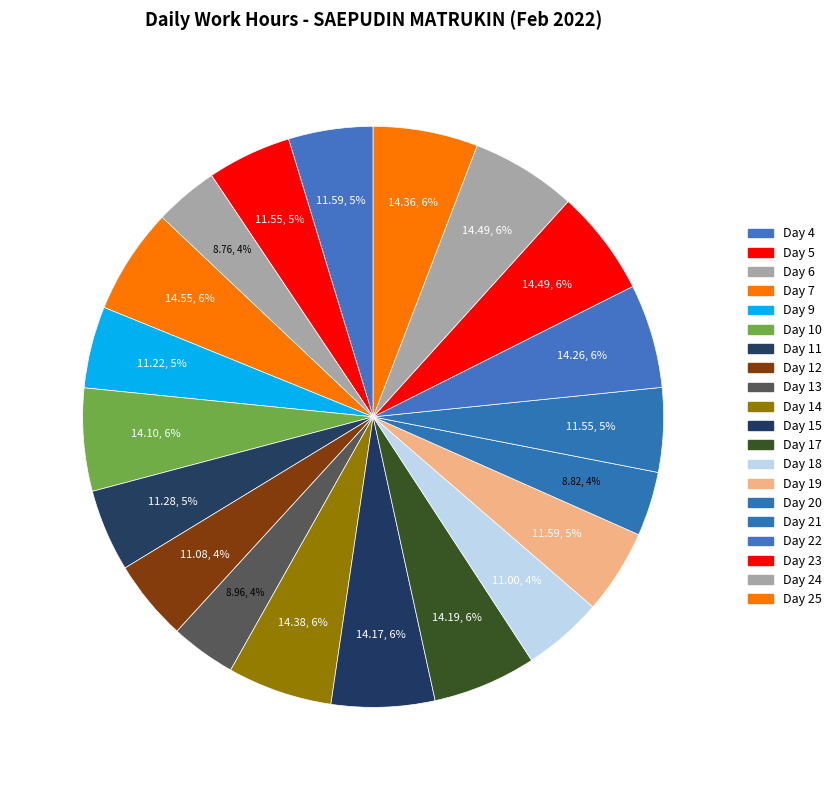

How many segments does this pie chart have?

20